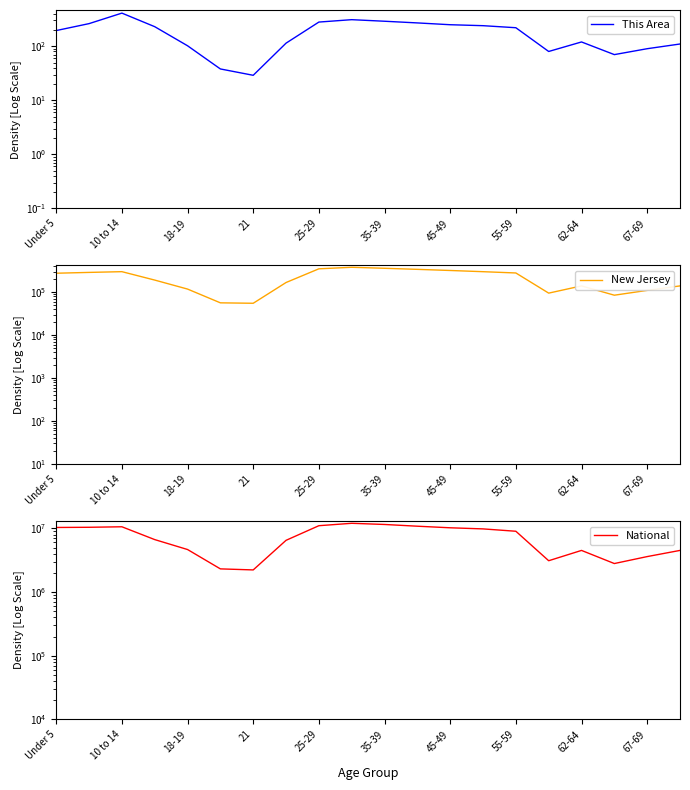

Is the value of This Area at 25-29 greater than the value of National at 21?

No